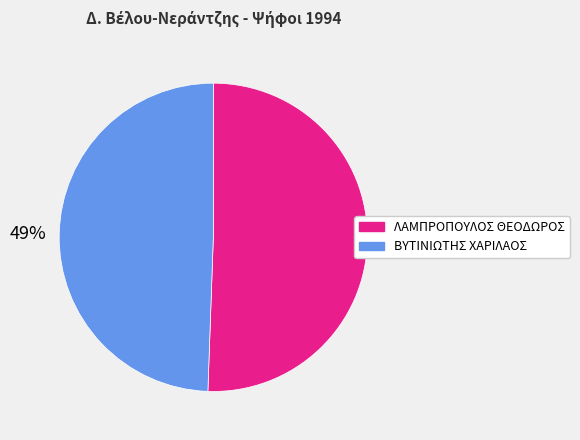

Combined, do ΛΑΜΠΡΟΠΟΥΛΟΣ ΘΕΟΔΩΡΟΣ and ΒΥΤΙΝΙΩΤΗΣ ΧΑΡΙΛΑΟΣ account for over 50%?

Yes